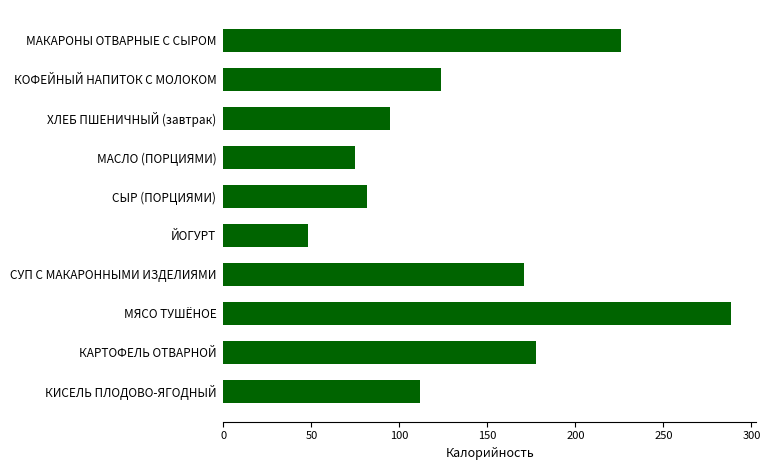

Which category has the lowest value across all series?

ЙОГУРТ